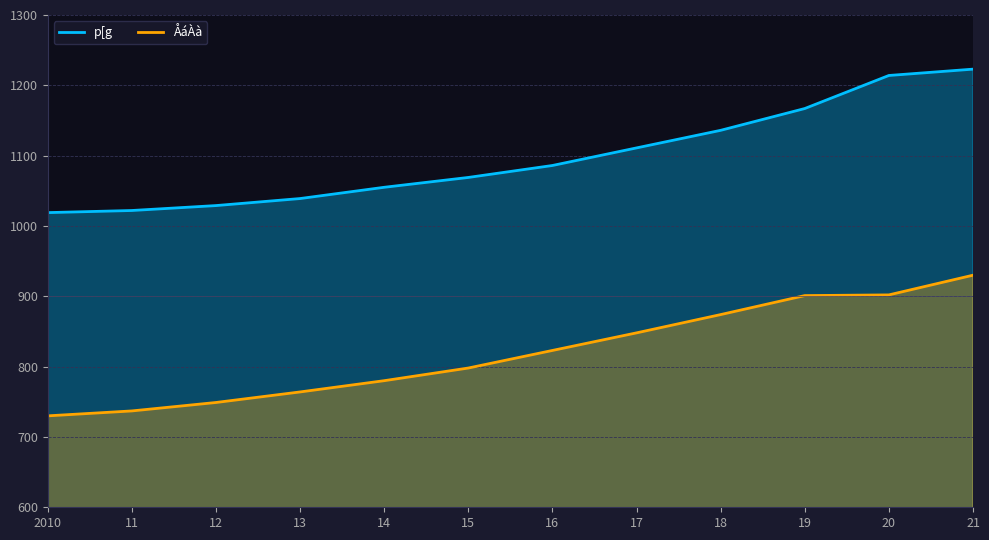

At which category is the sum across all series the highest?

21